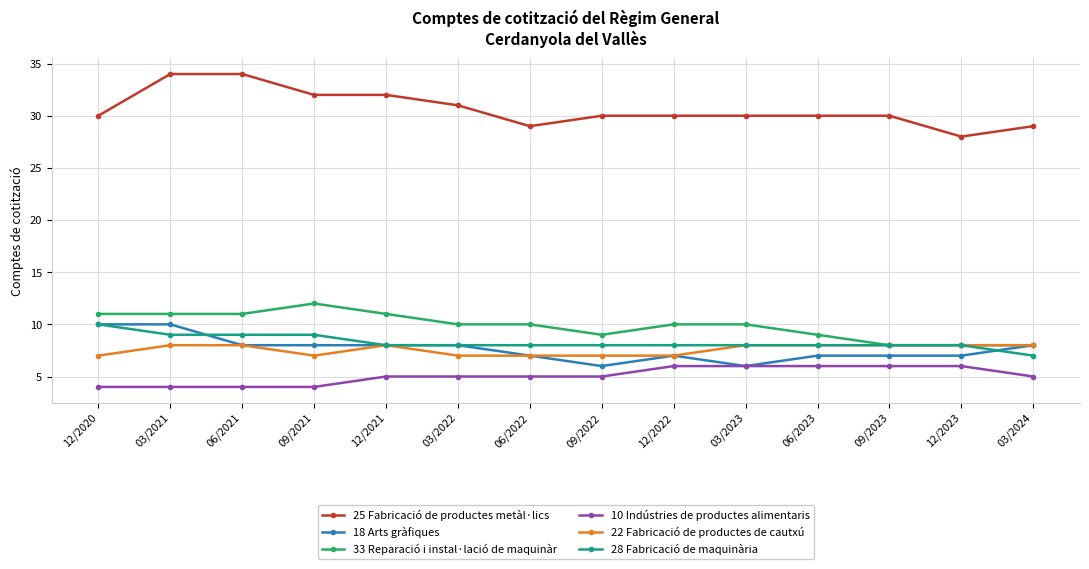

Read the 33 Reparació i instal·lació de maquinàr value at 03/2023.

10